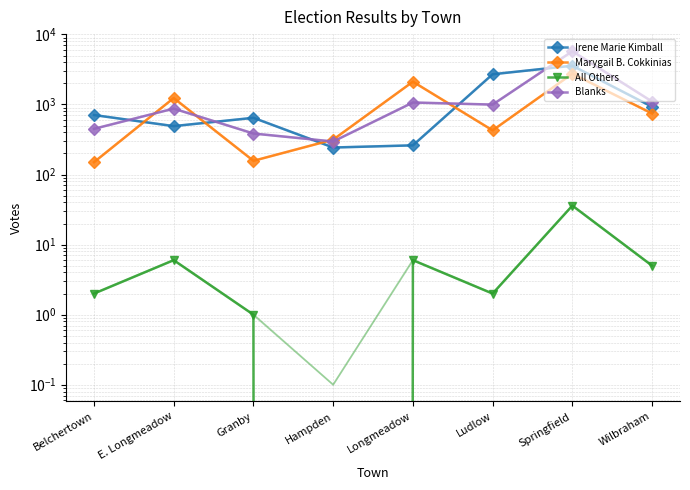

Which category has the highest value in the Marygail B. Cokkinias series?

Springfield